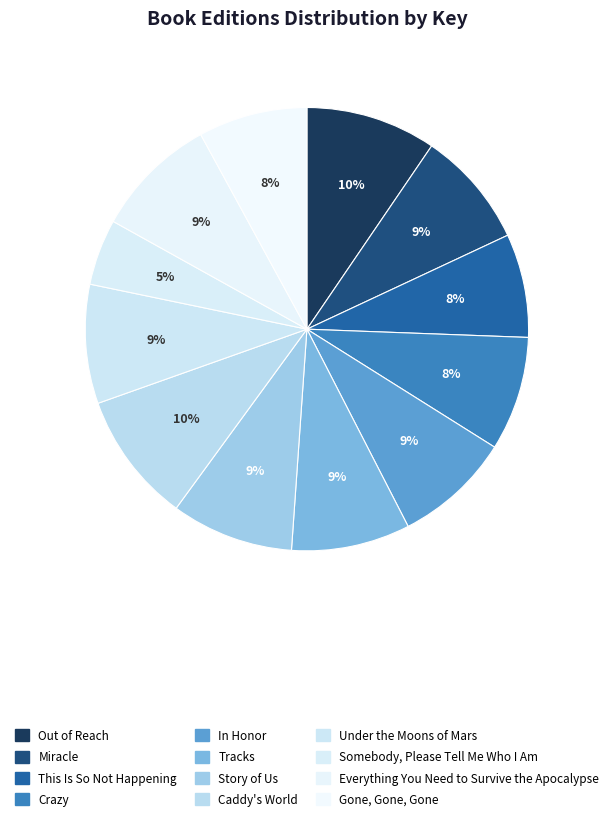

Does any single category account for the majority?

No